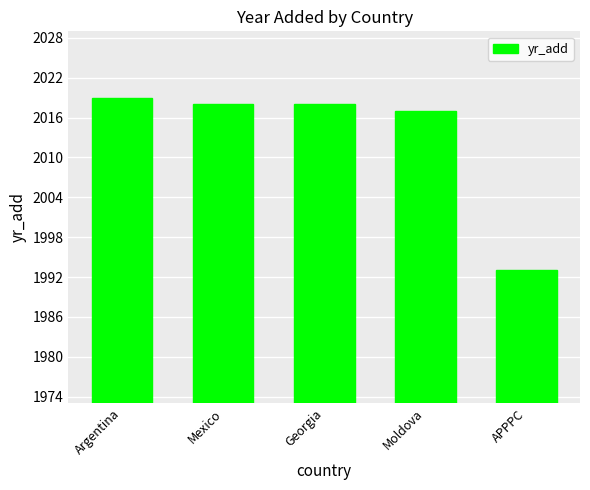

What is the smallest value displayed?

1993